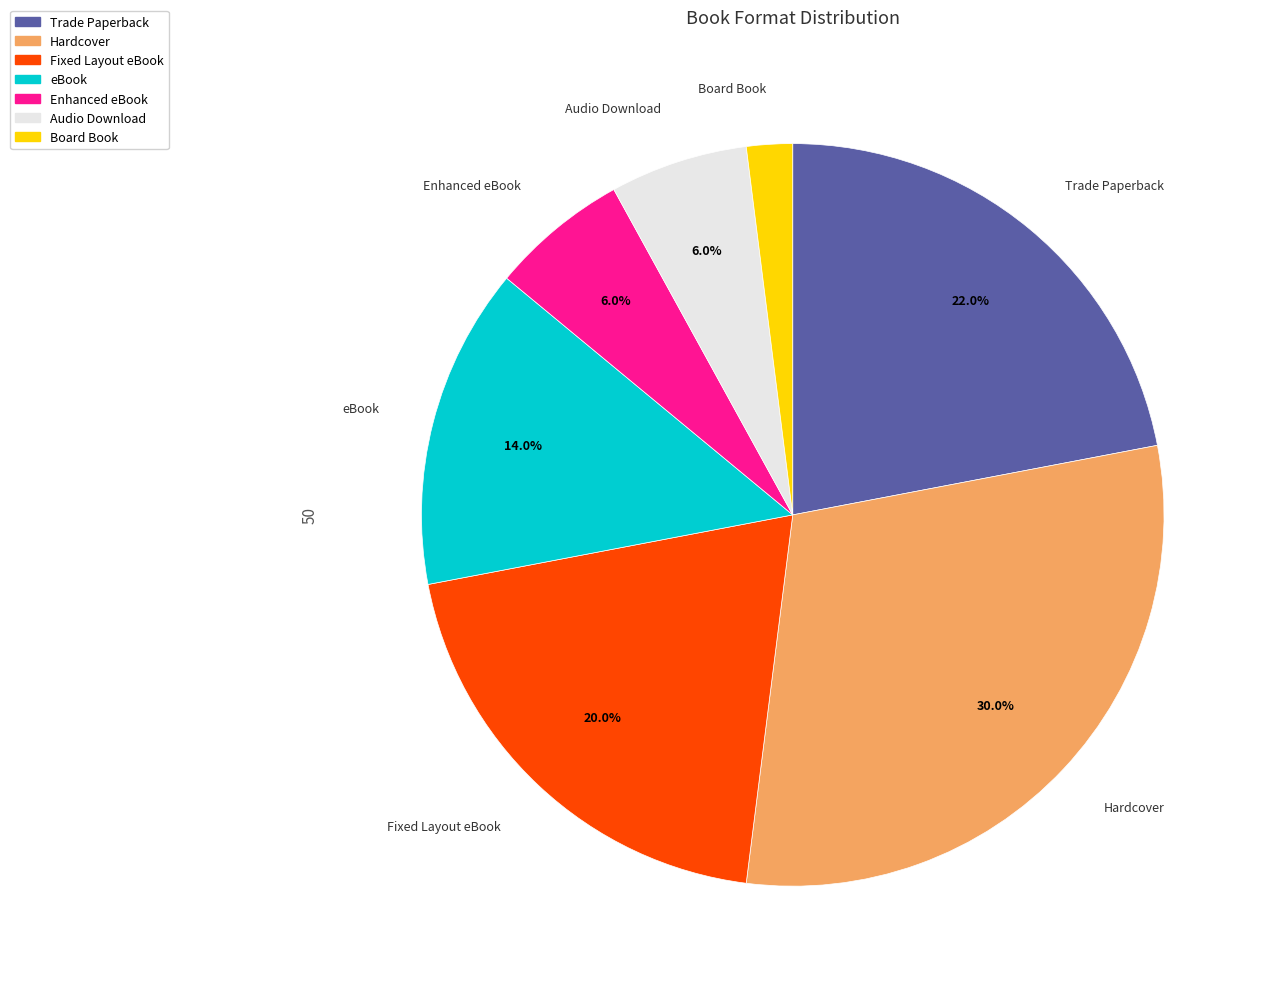

How many slices are in this pie chart?

7